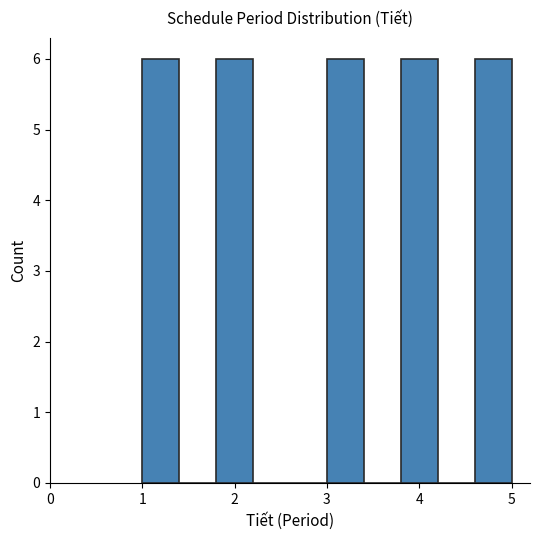

Reading left to right, list every bar in this chart as the range it spans on the x-axis followed by its height. The values are not printed on the chart, so give them approximately, as read against the axis.

1.0 to 1.4: 6
1.4 to 1.8: 0
1.8 to 2.2: 6
2.2 to 2.6: 0
2.6 to 3.0: 0
3.0 to 3.4: 6
3.4 to 3.8: 0
3.8 to 4.2: 6
4.2 to 4.6: 0
4.6 to 5.0: 6